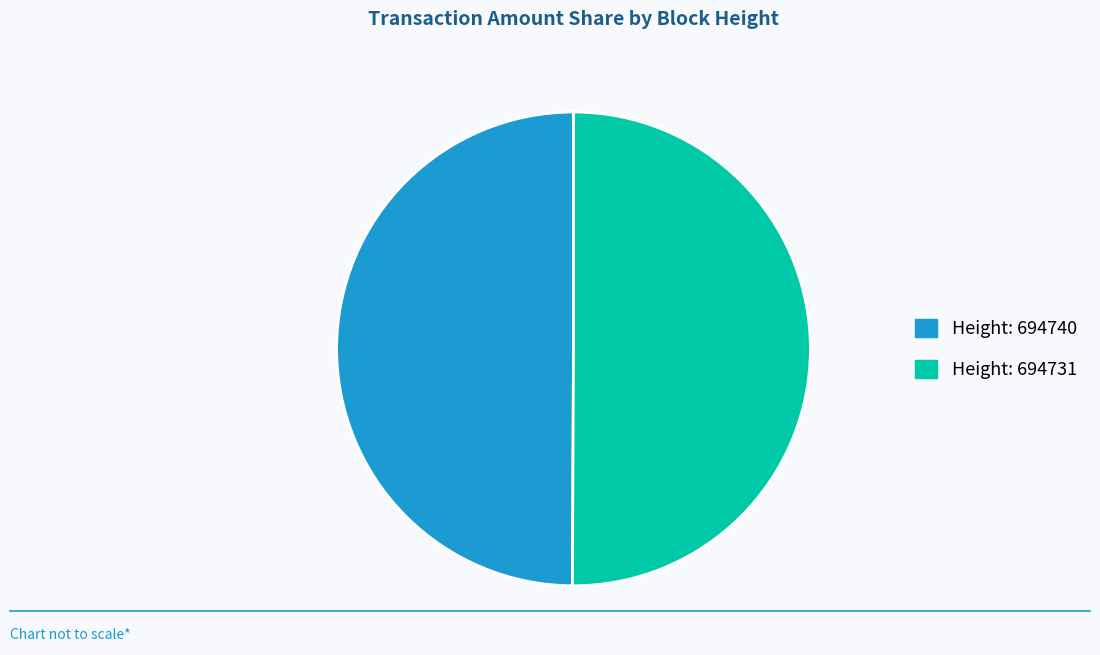

Which slice is the largest?

694731